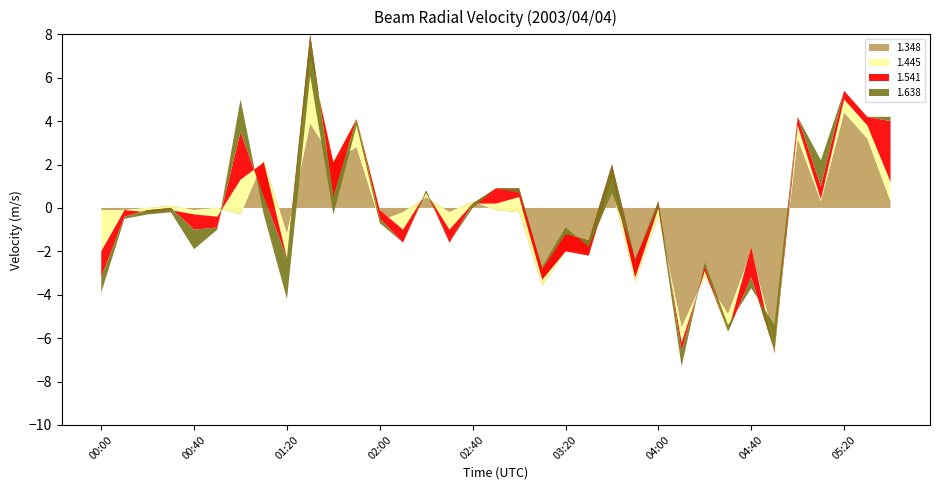

Reading left to right, extract all data points from this chart.

1.348: -0.1	-0.1	0.0	0.1	-0.1	-0.0	-0.3	2.2	-1.2	3.9	2.2	2.8	-0.6	-0.2	0.5	-0.2	0.3	-0.1	-0.2	-3.6	-2.0	-2.0	0.9	-3.4	-0.4	-5.5	-3.2	-4.9	-2.0	-6.1	3.2	0.3	4.4	3.2	0.3
1.445: -1.9	-0.0	-0.2	-0.2	-0.2	-0.4	1.6	-0.1	-1.1	3.1	-0.1	1.3	0.5	-0.8	0.2	-0.8	-0.1	0.3	0.7	0.3	-0.0	-0.2	0.5	0.2	0.4	-0.7	0.3	-0.8	0.2	-0.6	0.6	0.1	0.6	0.6	0.9
1.541: -1.2	-0.3	0.1	0.1	-0.7	-0.5	2.2	-1.6	-0.0	1.0	-1.6	0.0	-0.4	-0.6	0.1	-0.6	0.0	0.7	0.4	0.5	0.8	0.7	0.6	0.8	0.3	-0.4	0.2	0.0	-1.4	0.1	0.4	0.6	0.4	0.4	2.8
1.638: -0.7	-0.1	-0.2	-0.2	-0.9	-0.1	1.5	-0.8	-1.9	-1.9	-0.8	-0.3	-0.2	-0.0	-0.1	-0.0	-0.2	-0.0	-0.2	0.1	0.3	-0.3	-1.3	0.1	-0.3	-0.7	0.2	0.3	-0.5	1.2	0.0	1.2	-0.0	0.0	0.2